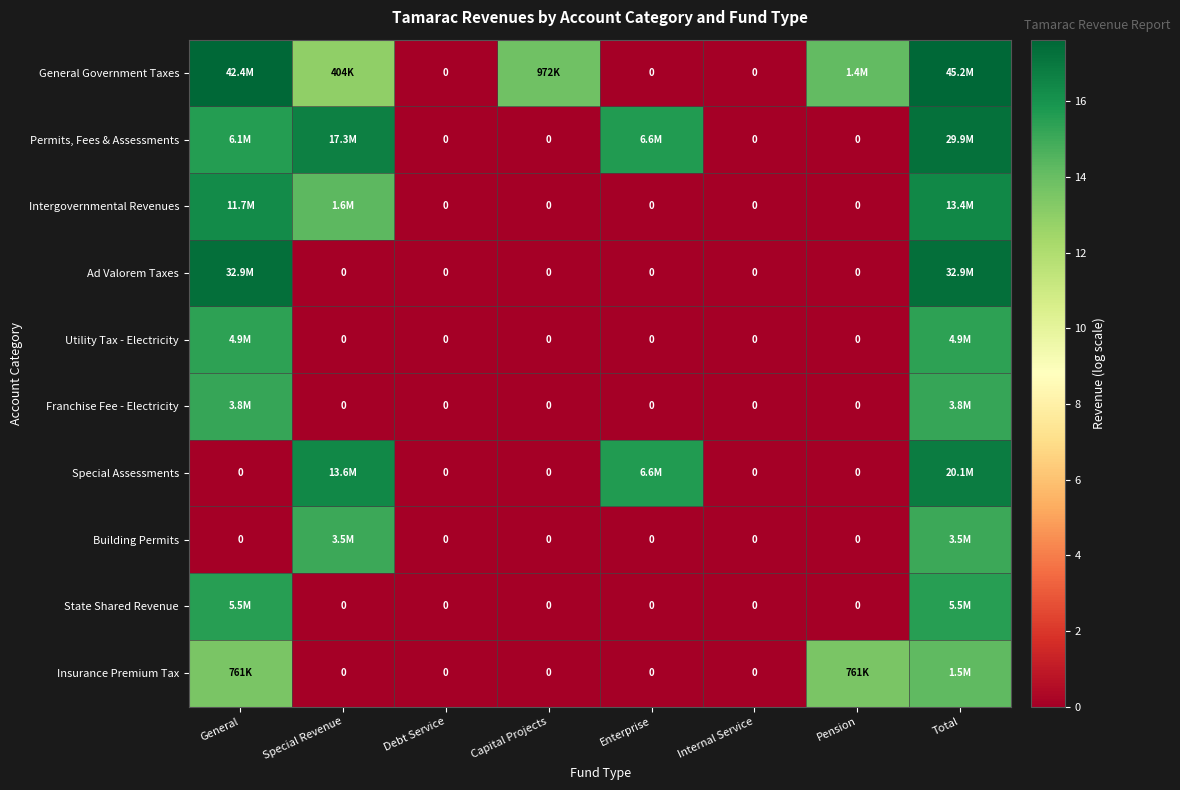

List the series in order of their peak value, lowest first.

Insurance Premium Tax, Building Permits, Franchise Fee - Electricity, Utility Tax - Electricity, State Shared Revenue, Intergovernmental Revenues, Special Assessments, Permits, Fees & Assessments, Ad Valorem Taxes, General Government Taxes